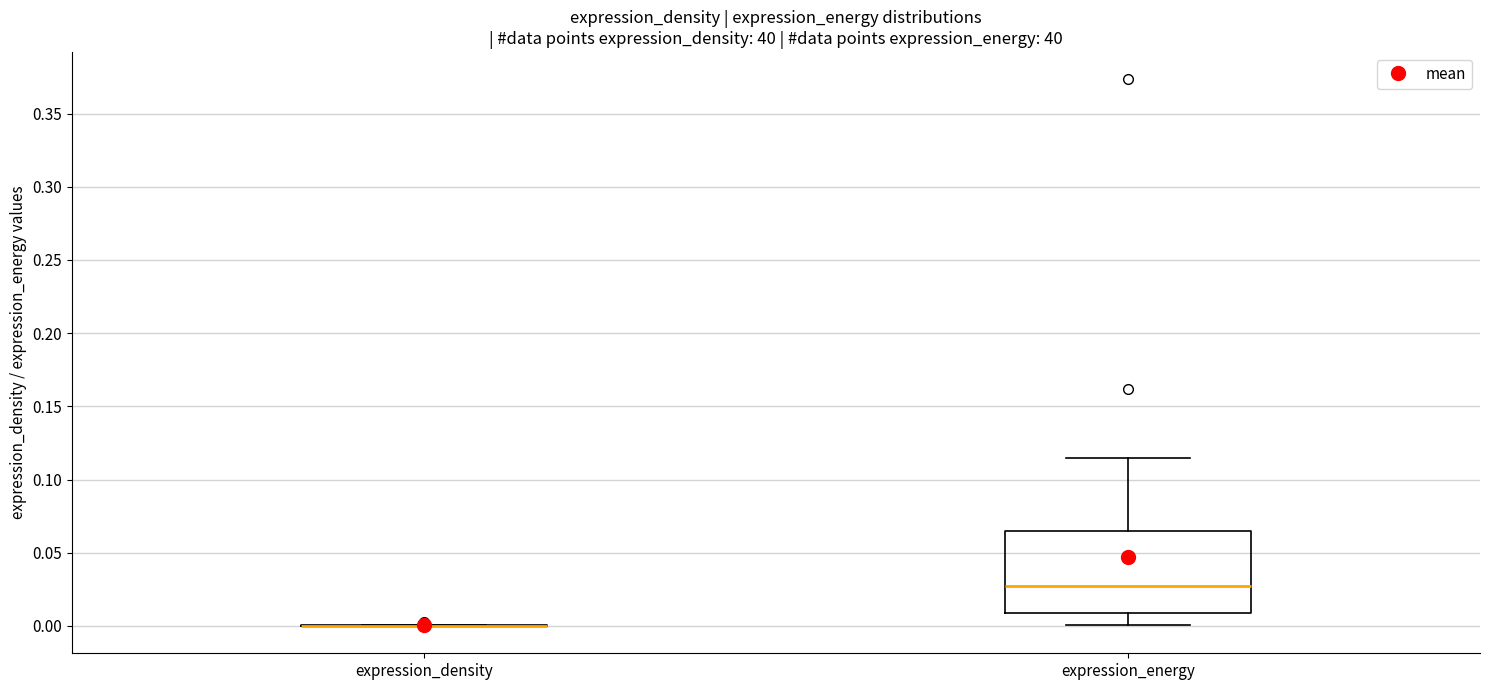

Which box is the tallest, from its lower edge to its upper edge?

expression_energy